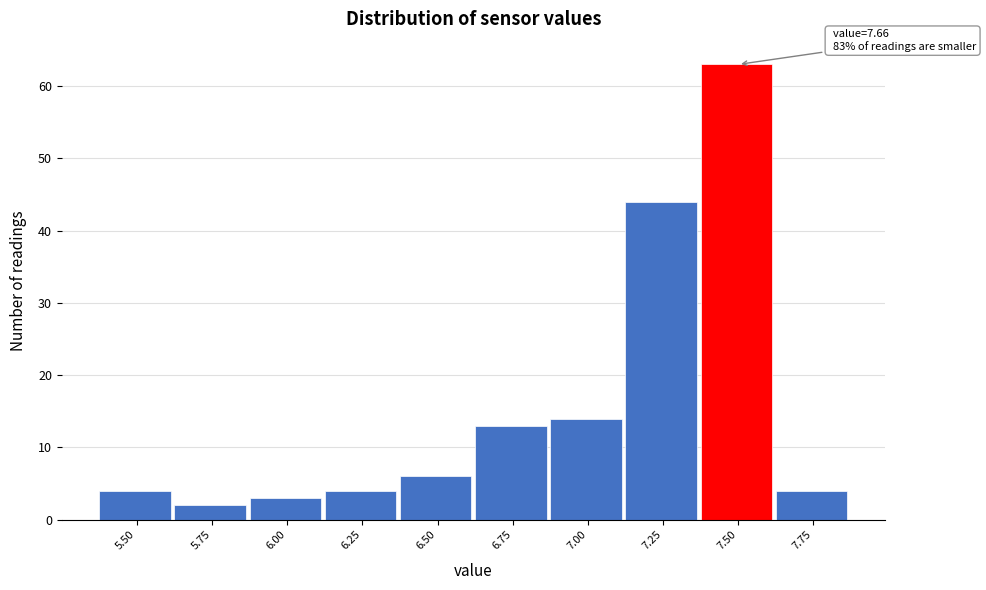

Reading left to right, what are all the values shown in this chart?

4	2	3	4	6	13	14	44	63	4